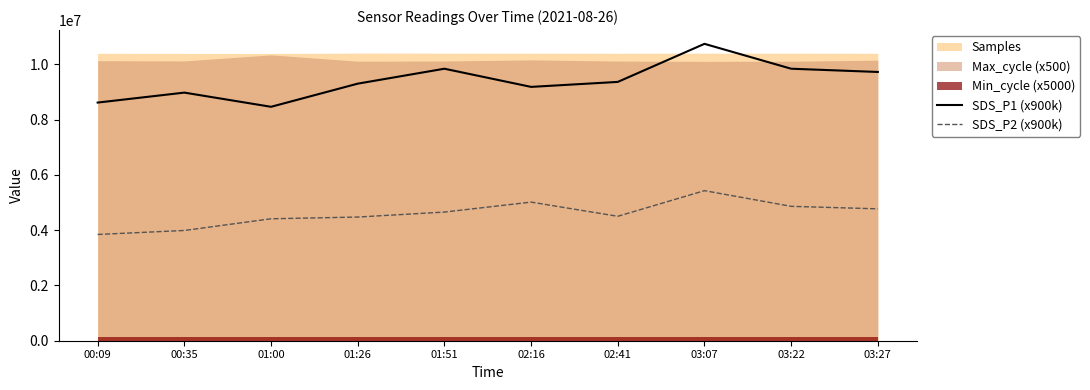

What is the difference between the maximum and minimum values in the SDS_P2 (x900k) series?

1584000.0